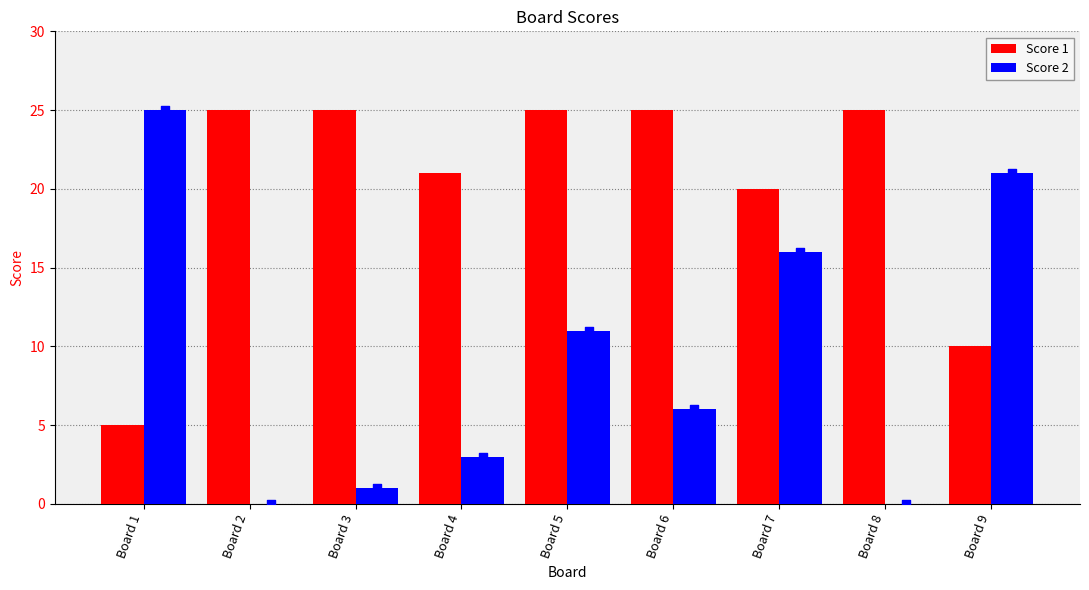

Which series reaches the minimum Y coordinate?

Score 2